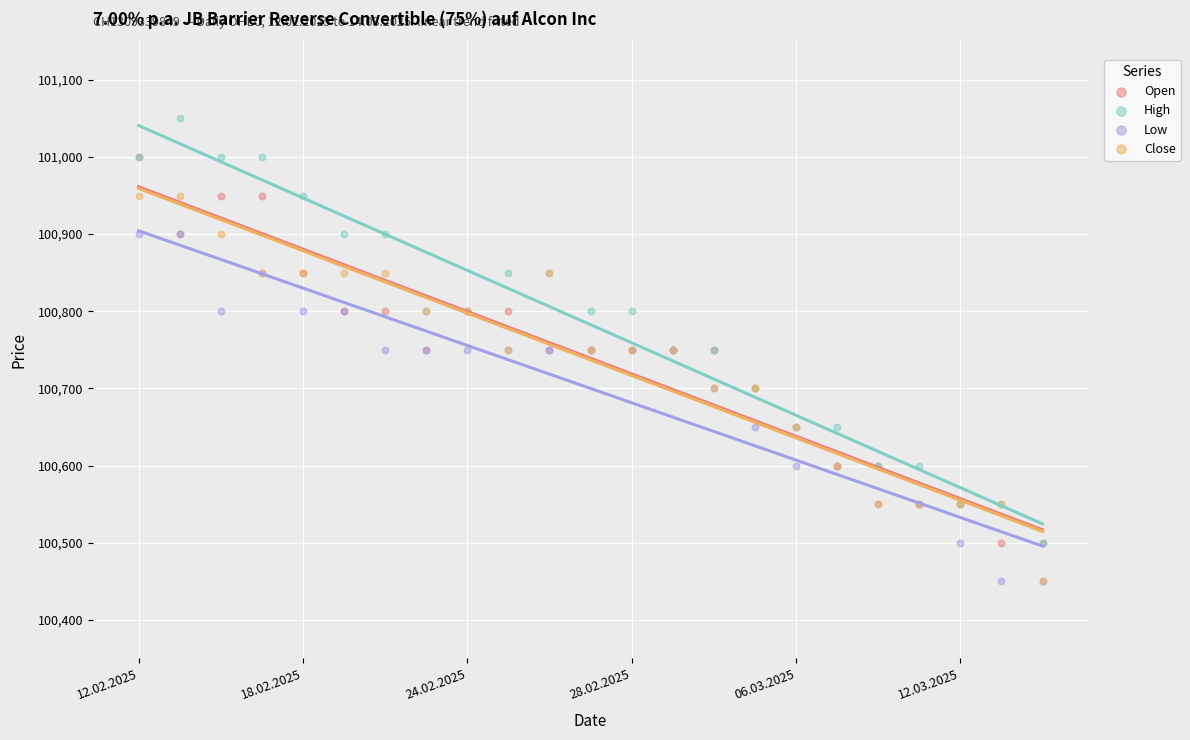

Which series contains the highest Y value?

High